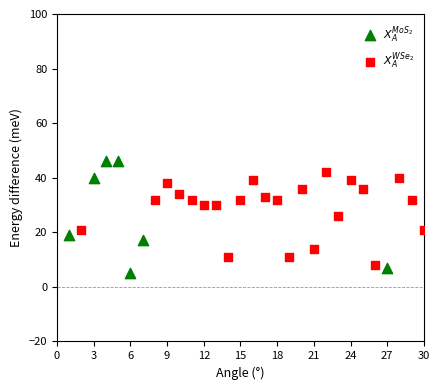

Which series reaches the minimum Y coordinate?

$X^{MoS_2}_A$